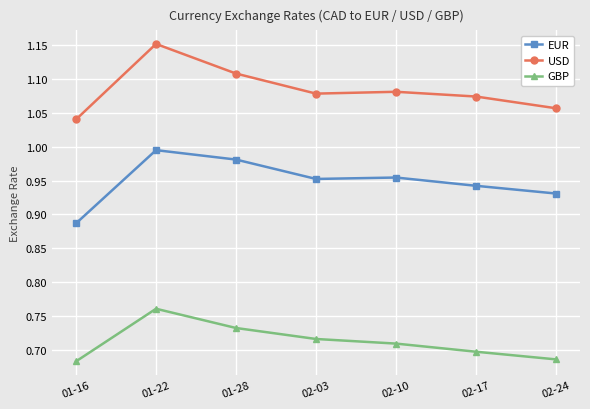

What is the label of the 6th point from the left?

02-17